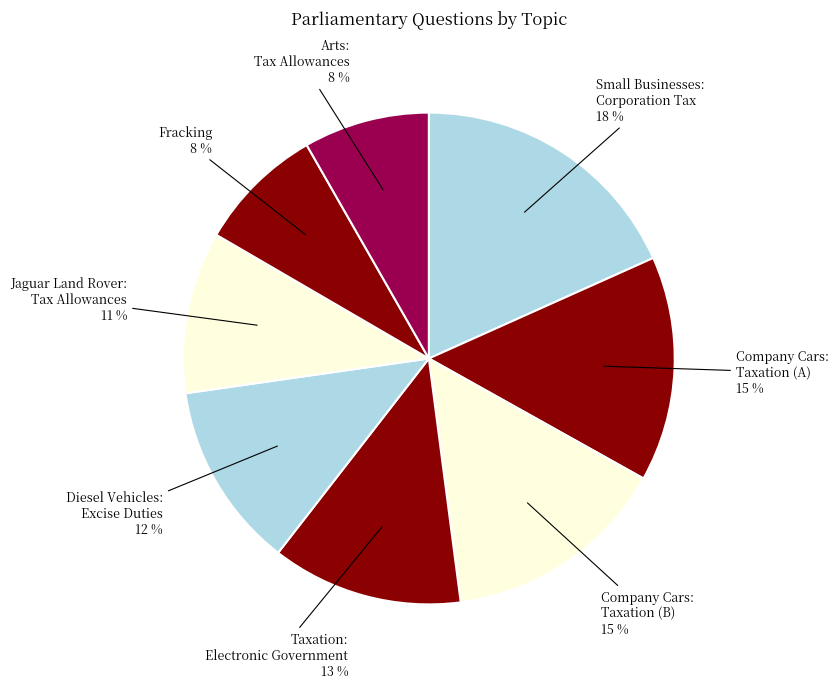

Is the sum of Company Cars: Taxation (B) 15 % and Small Businesses: Corporation Tax 18 % greater than half?

No